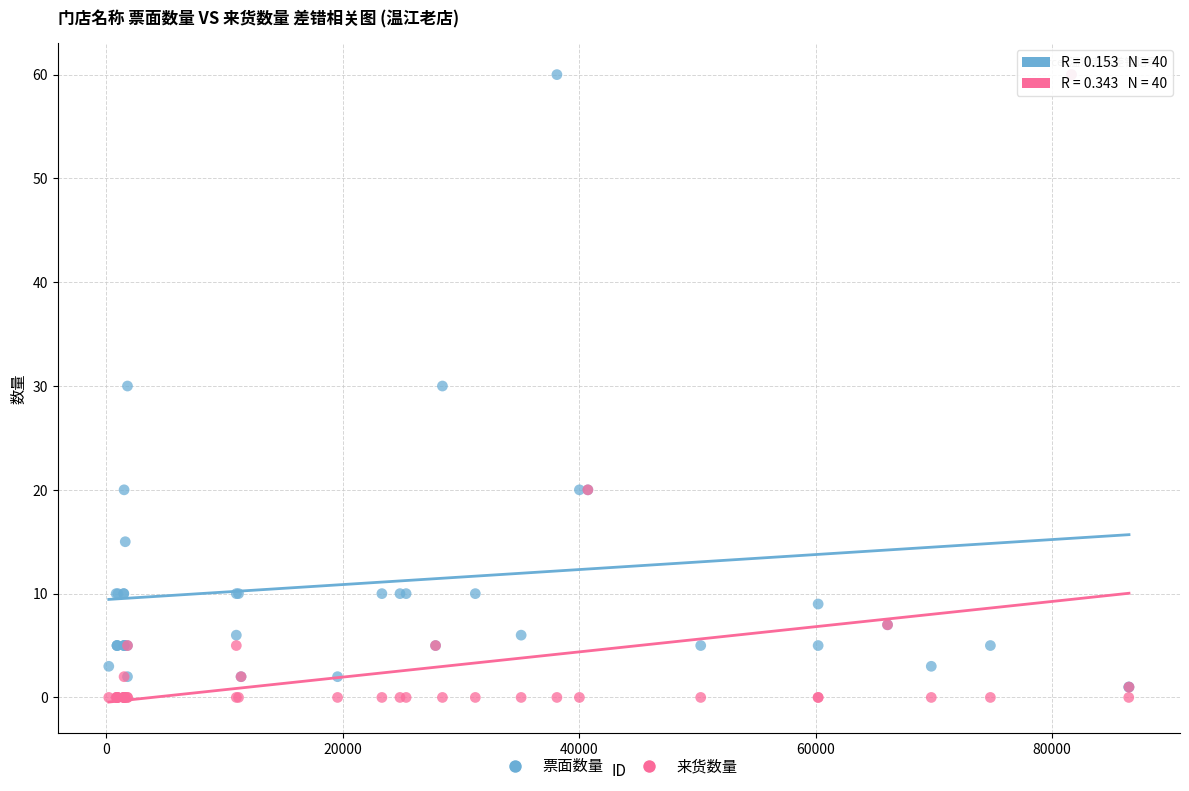

What are all the series names shown in the legend?

票面数量, 来货数量